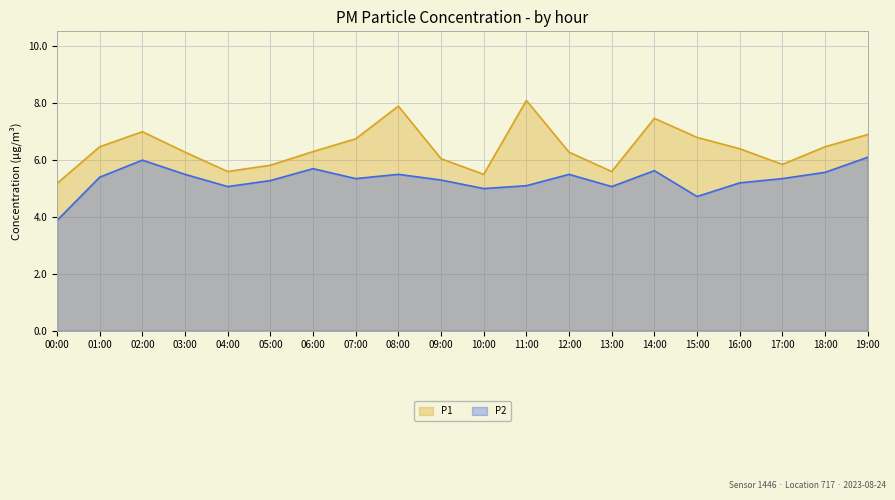

True or false: P1 and P2 intersect in this chart.

False